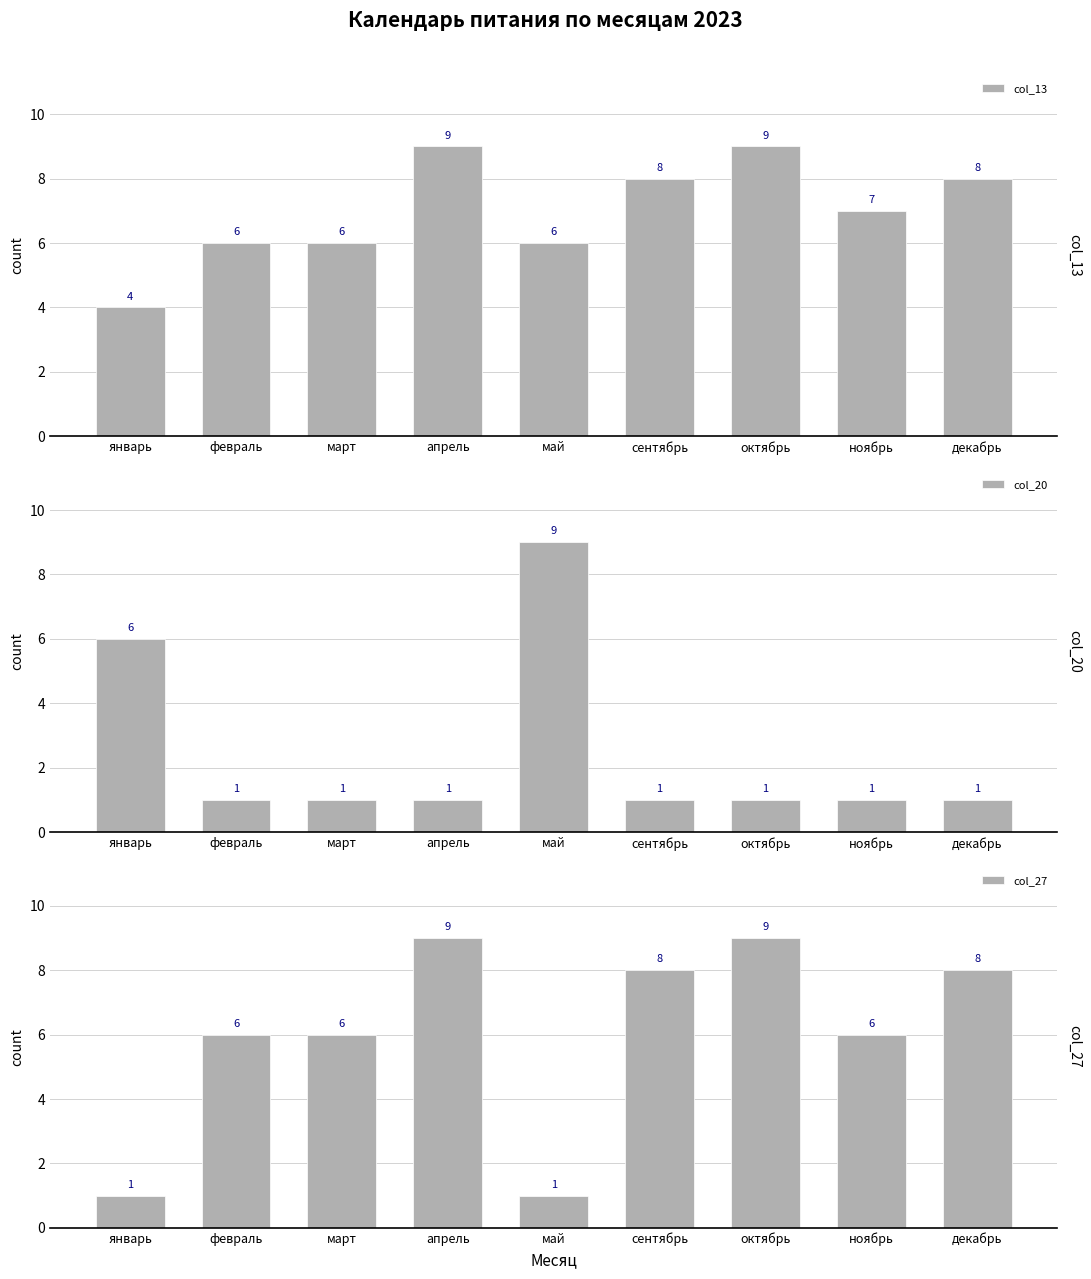

What is the label of the 7th bar from the right?

март